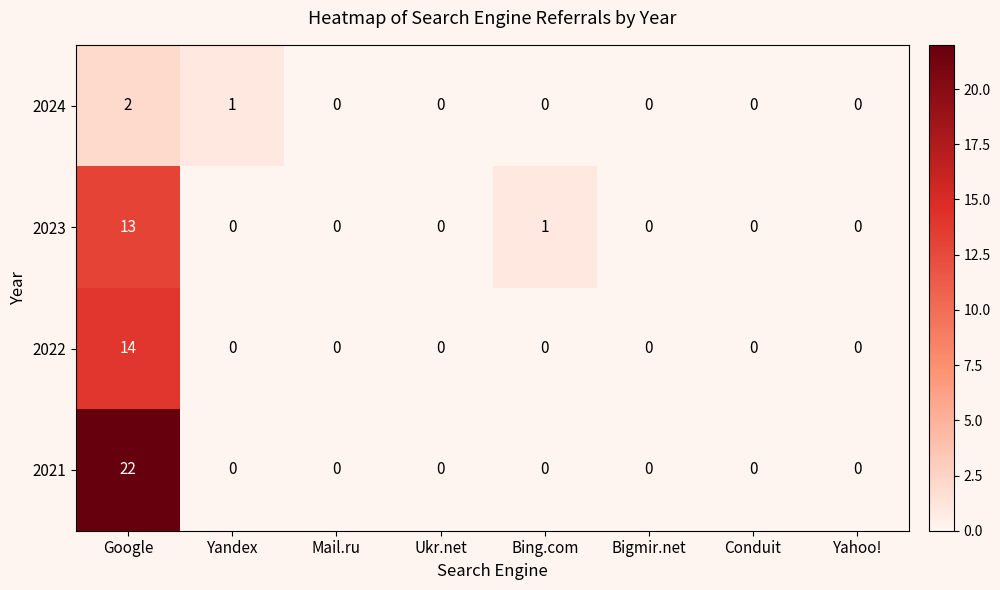

Which category has the highest value across all series?

Google